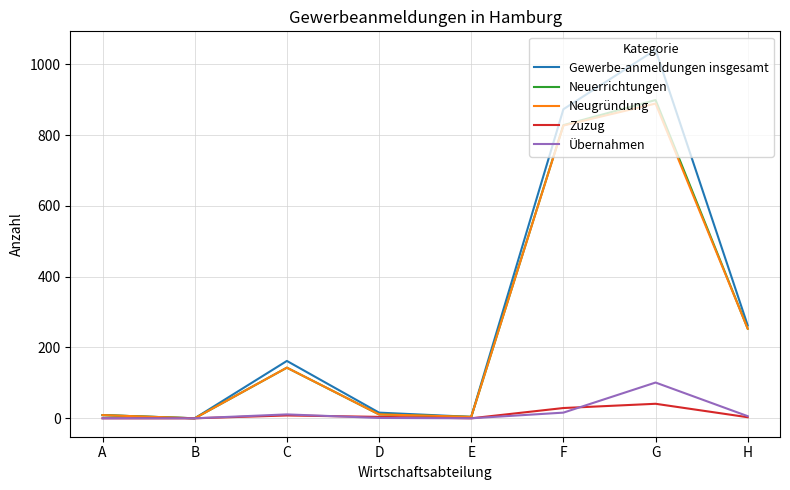

Which category has the highest value in the Neugründung series?

G